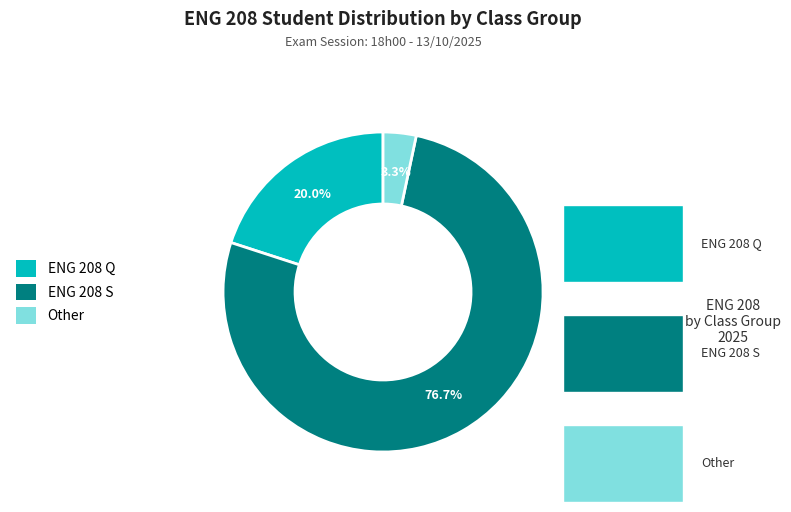

What is the smallest slice in the pie chart?

Other